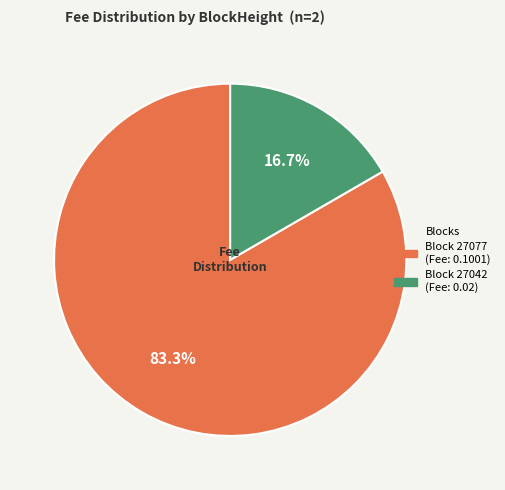

Is there any slice that represents more than half of the pie?

Yes